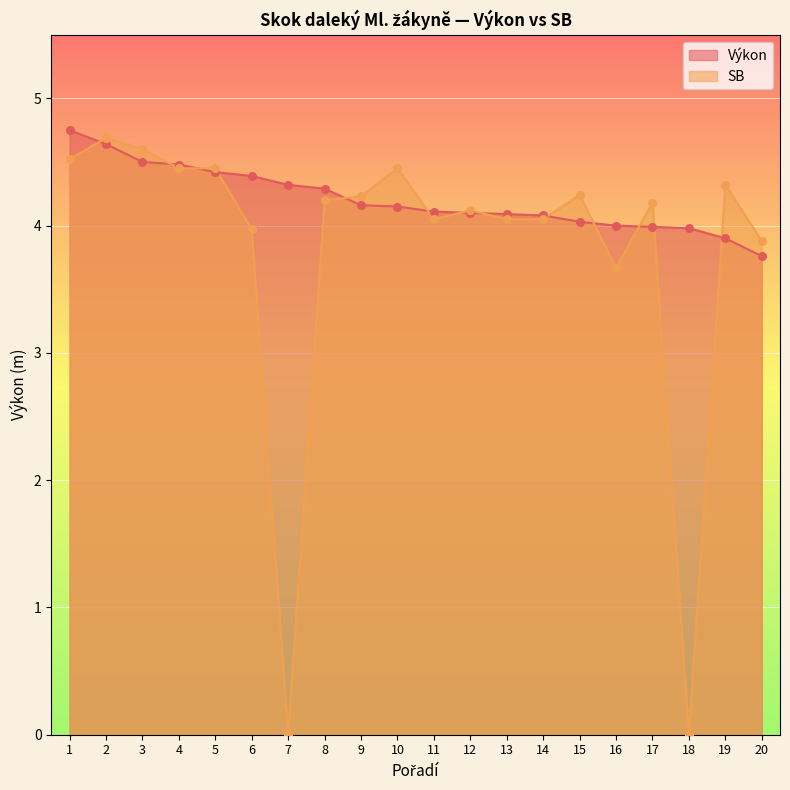

Which series has the widest spread of Y values?

SB